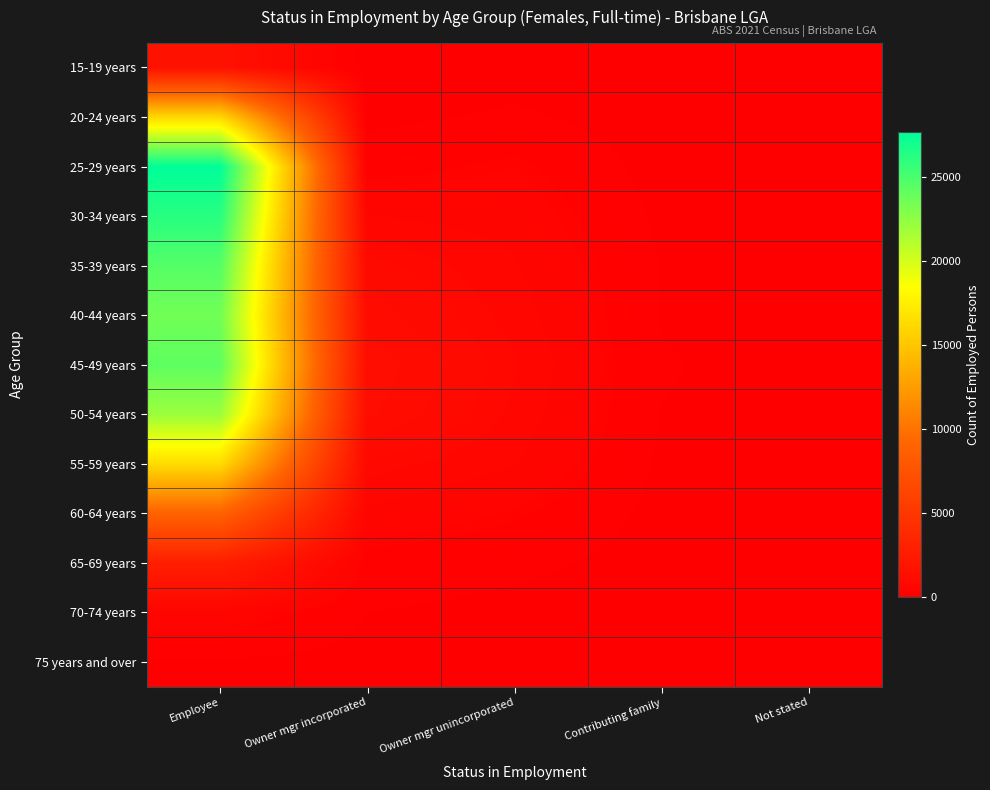

At Owner mgr incorporated, list the series in order from largest to smallest.

45-49 years, 50-54 years, 40-44 years, 35-39 years, 55-59 years, 30-34 years, 60-64 years, 65-69 years, 25-29 years, 70-74 years, 20-24 years, 75 years and over, 15-19 years